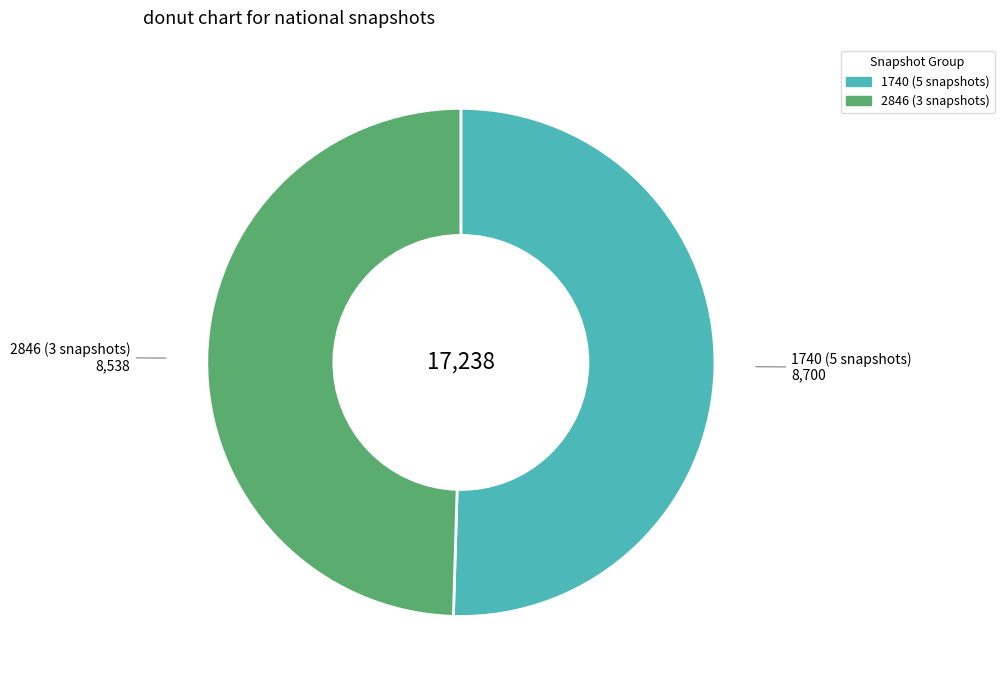

How many slices are in this pie chart?

2